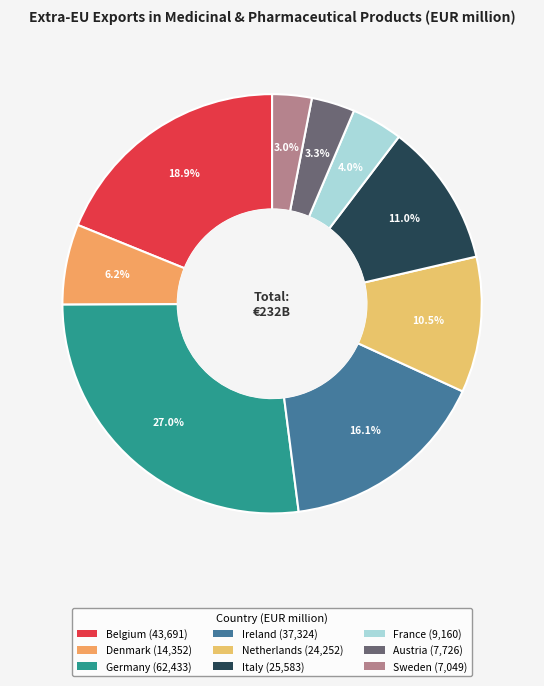

How much of the chart is everything except Italy?

89.0%